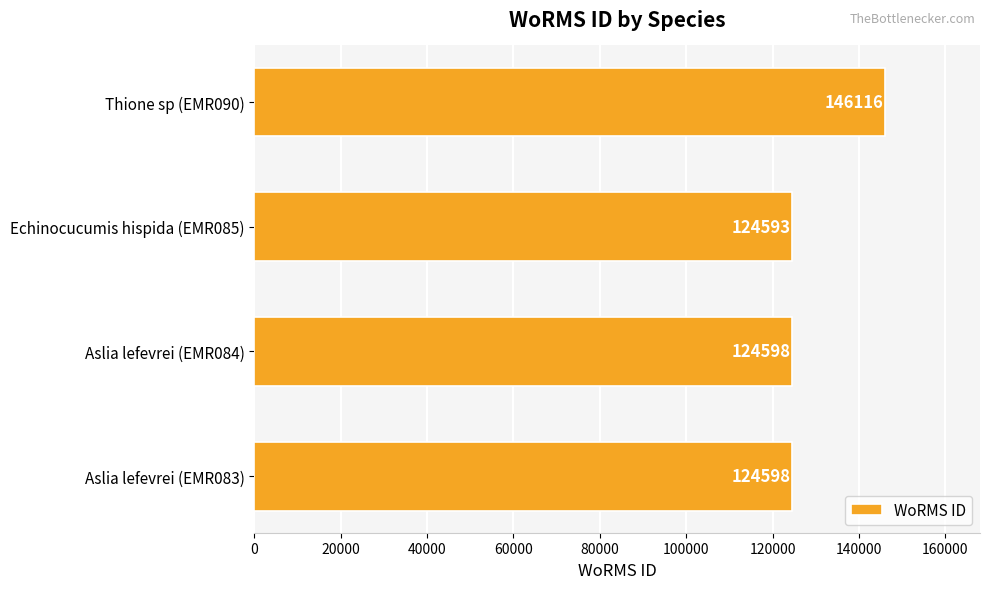

What is the difference between the second highest and minimum values?

5